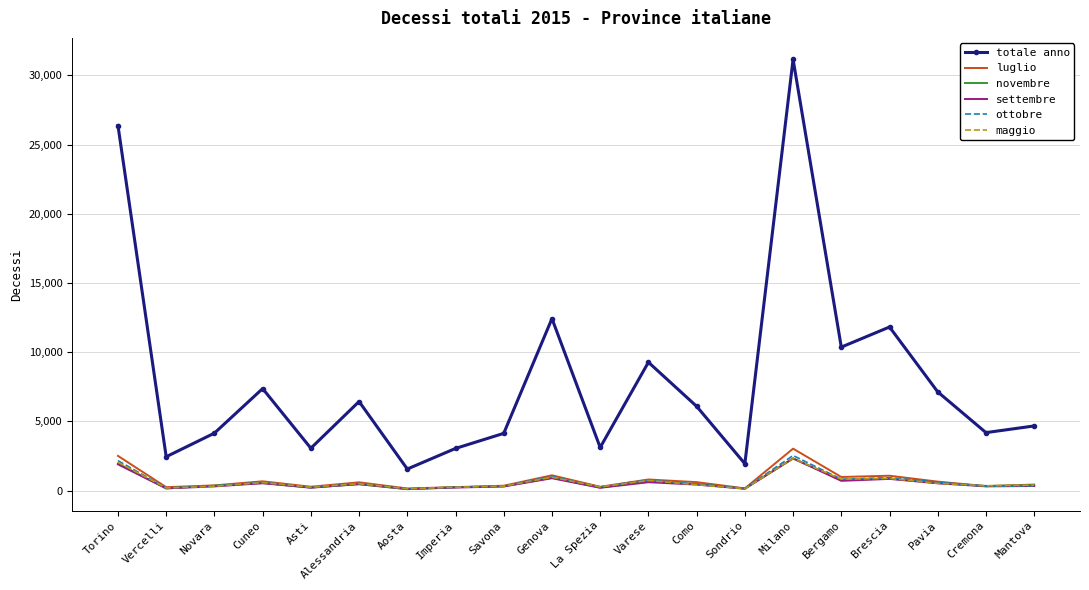

What position from the left is Brescia?

17